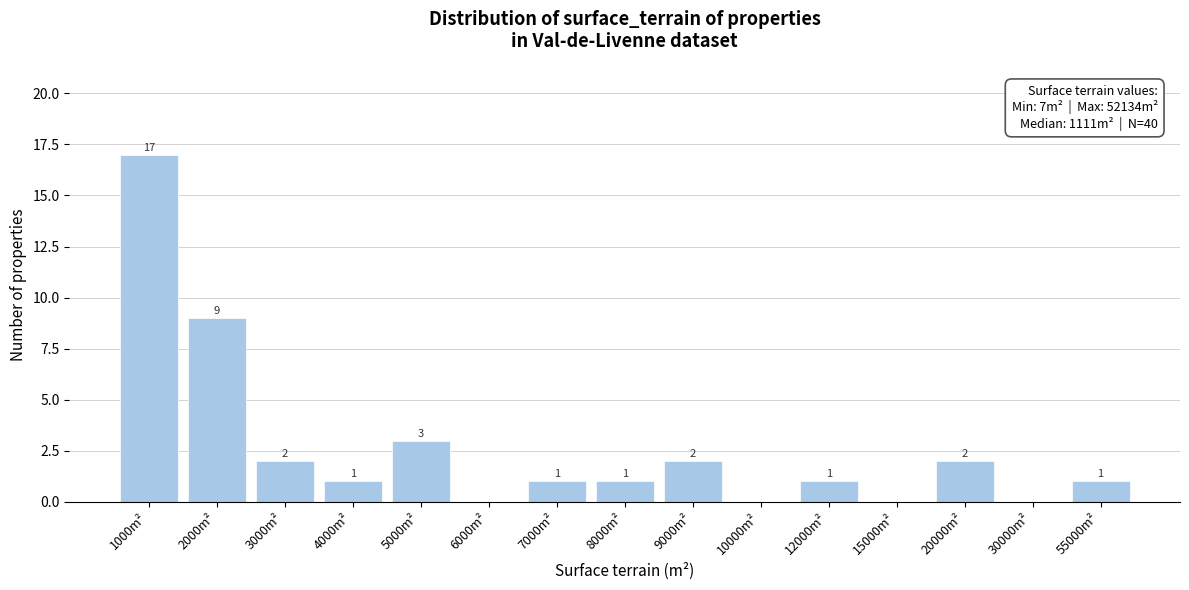

Reading right to left, transcribe all the data shown in this chart.

55000m²=1	30000m²=0	20000m²=2	15000m²=0	12000m²=1	10000m²=0	9000m²=2	8000m²=1	7000m²=1	6000m²=0	5000m²=3	4000m²=1	3000m²=2	2000m²=9	1000m²=17